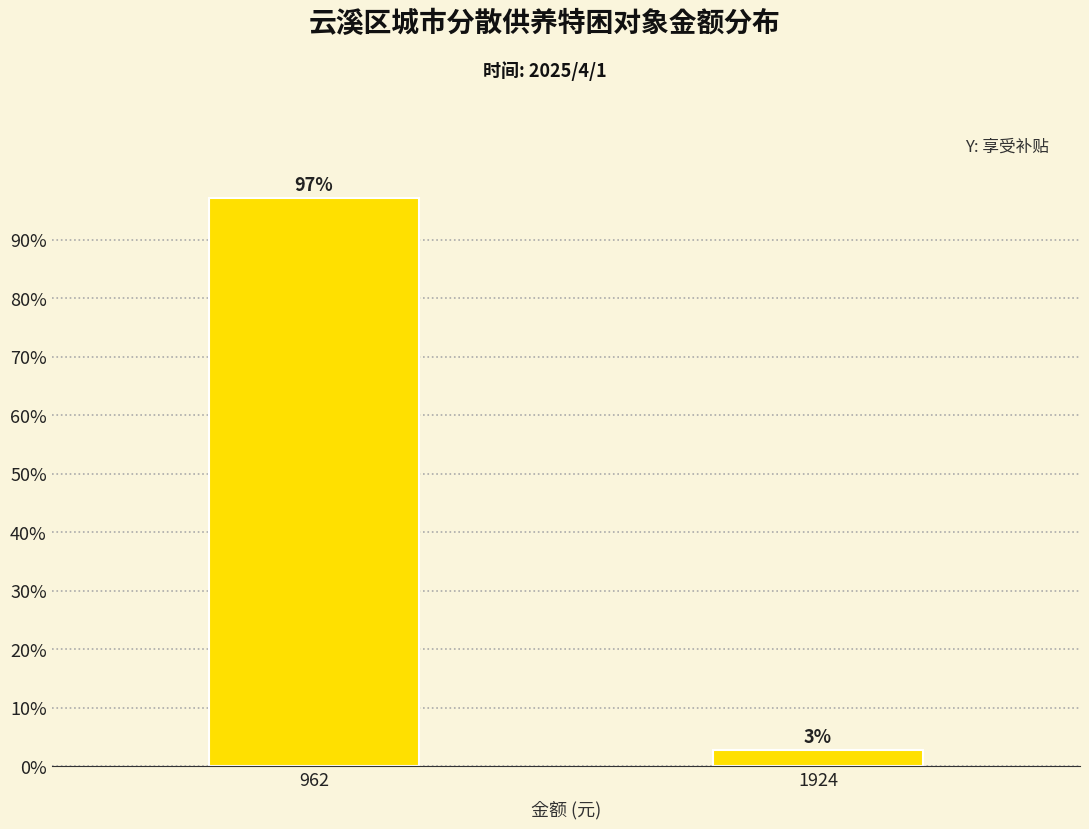

What is the approximate value at 962?

97.1